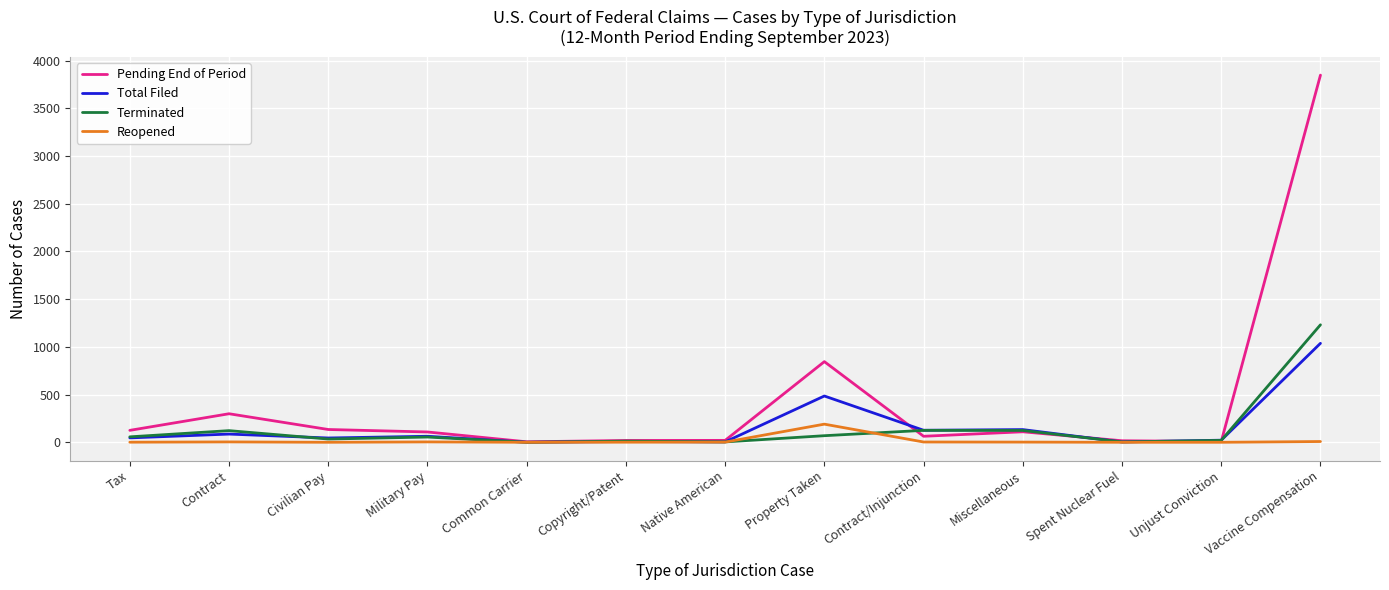

At how many categories does at least one series exceed 3485?

1